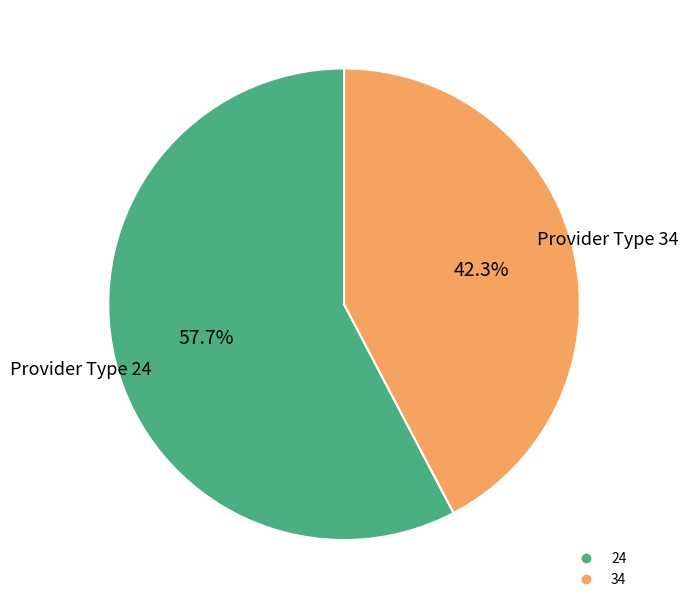

What percentage is NOT represented by 34?

57.7%